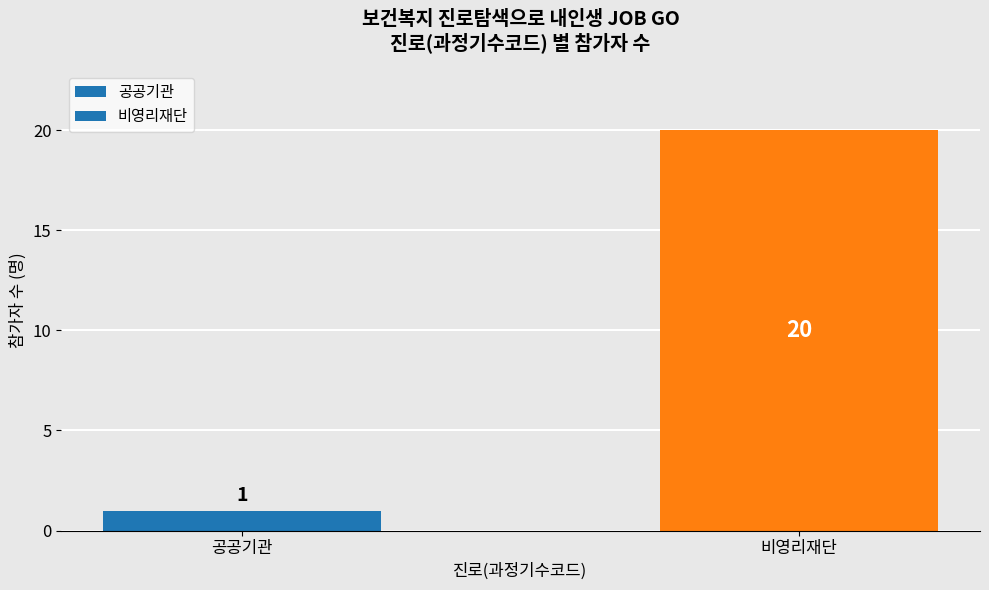

Reading left to right, transcribe all the data shown in this chart.

1	20